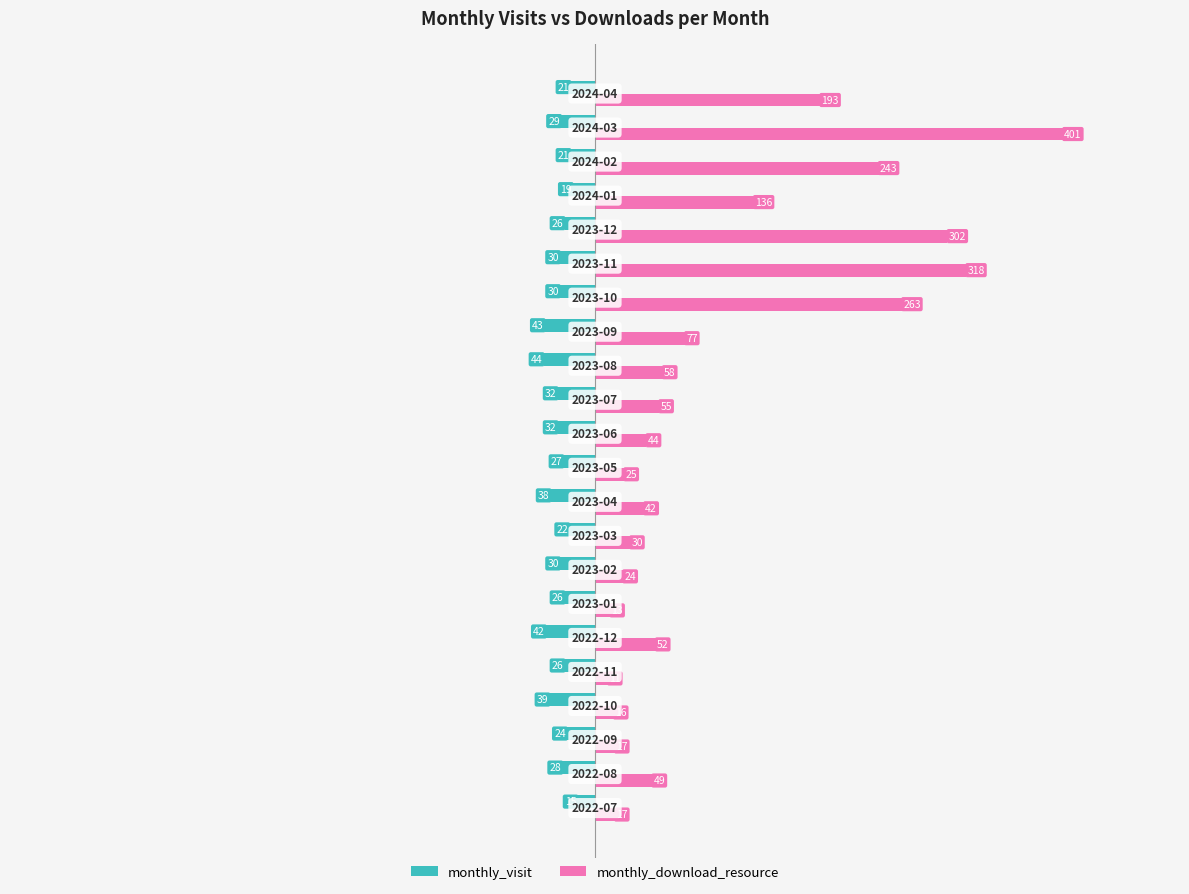

What is the average value of the monthly_visit series?

-29